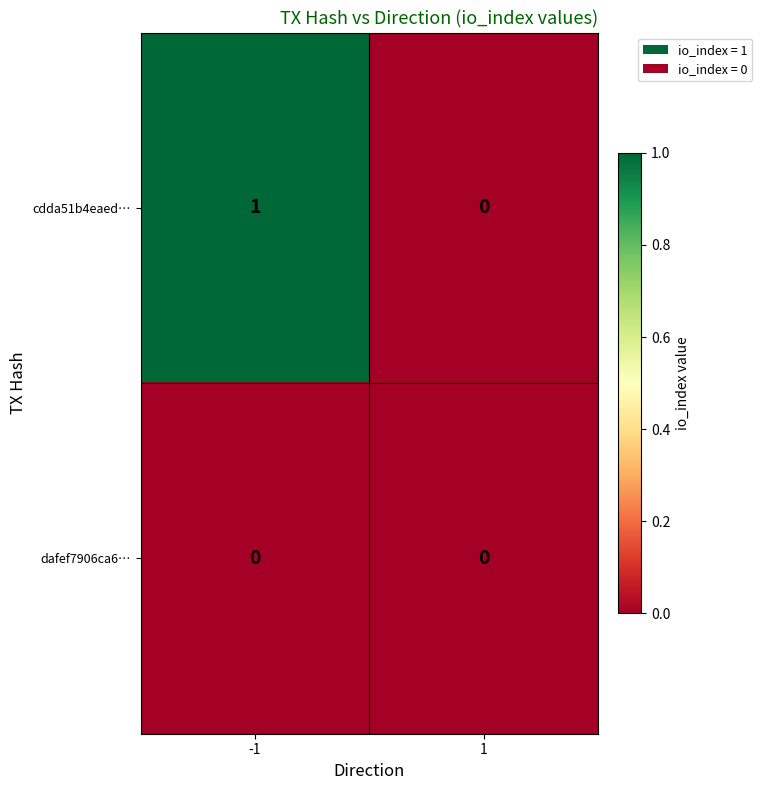

The cdda51b4eaed… series shows 0 at -1. True or false?

False